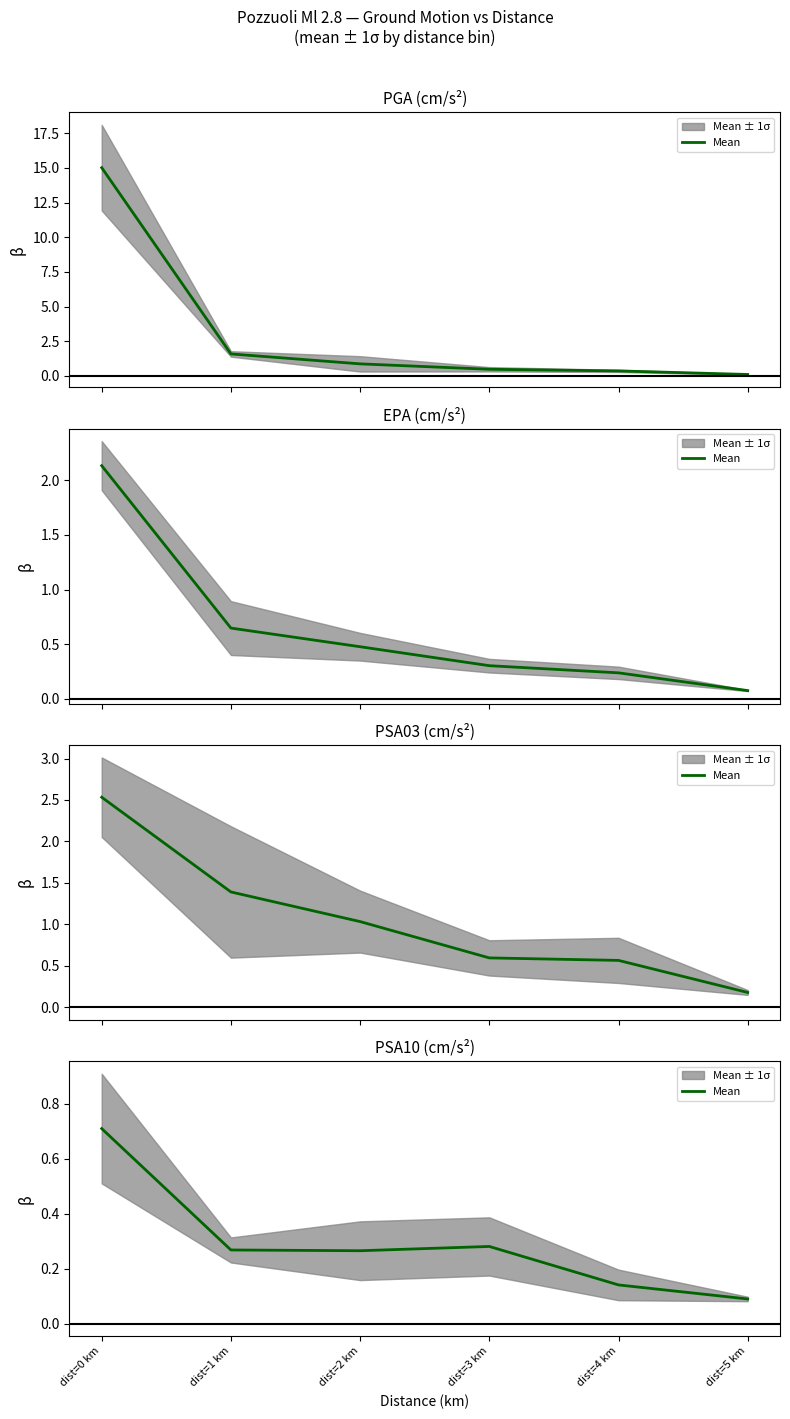

Reading left to right, extract all data points from this chart.

0.7	0.3	0.3	0.3	0.1	0.1